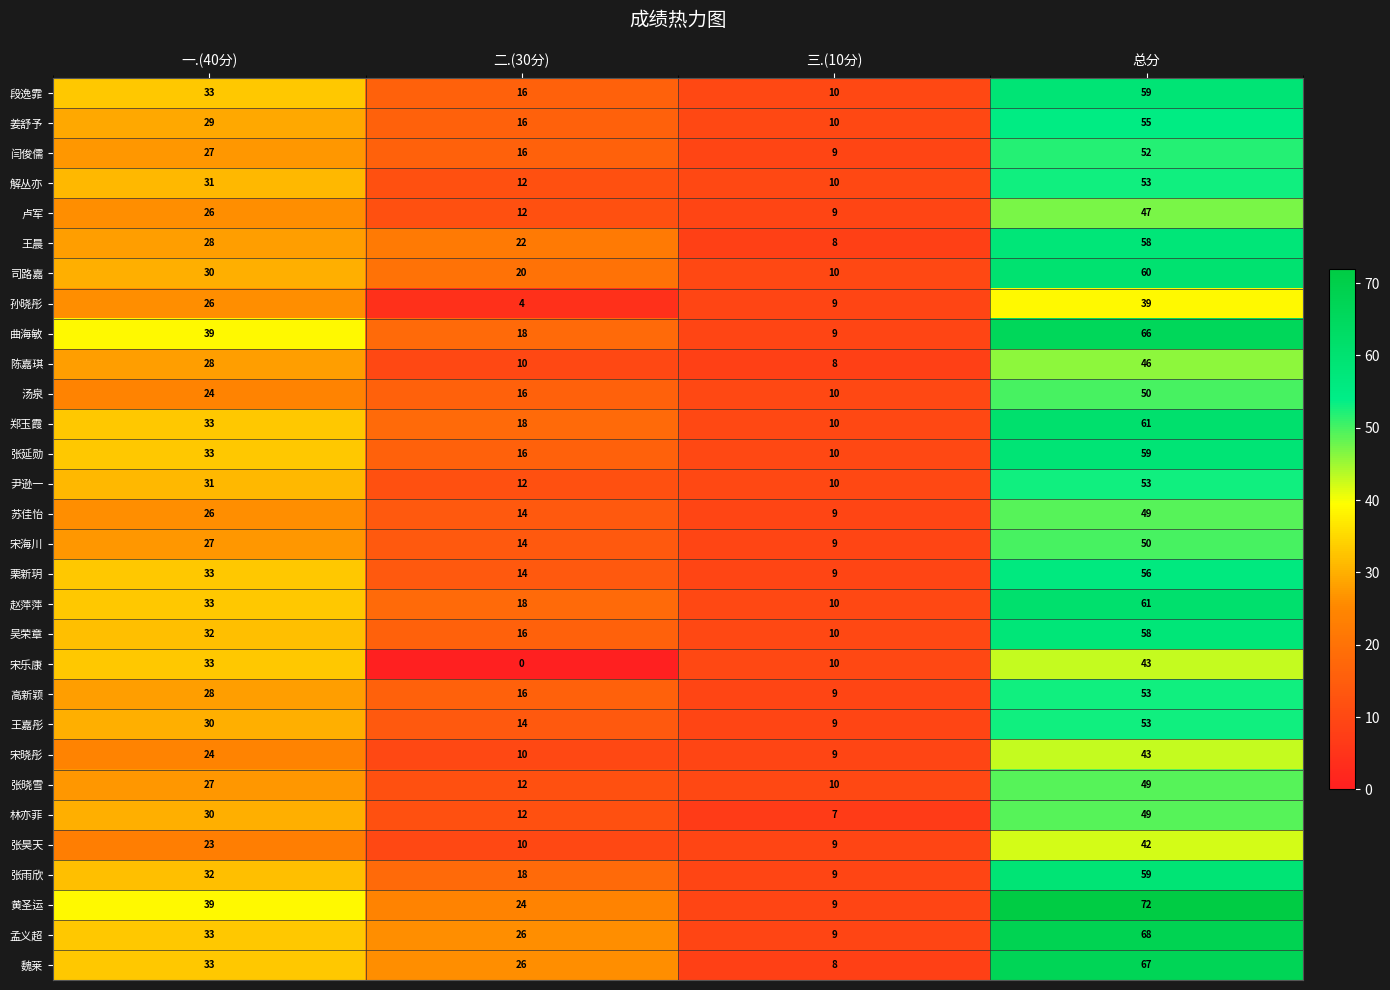

At which label is 尹逊一 closest to 31?

一.(40分)